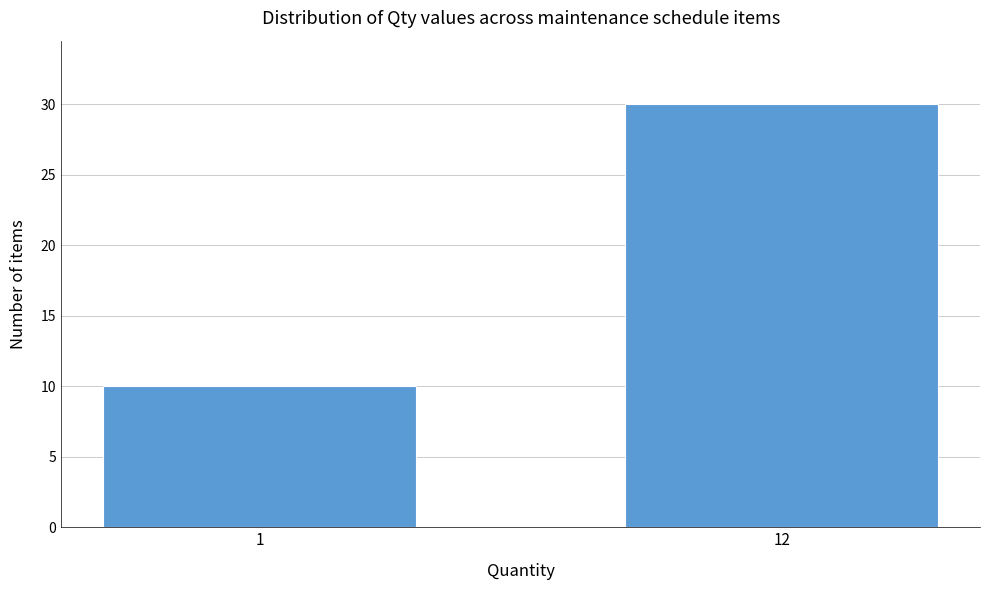

Reading left to right, what are all the values shown in this chart?

1=10	12=30